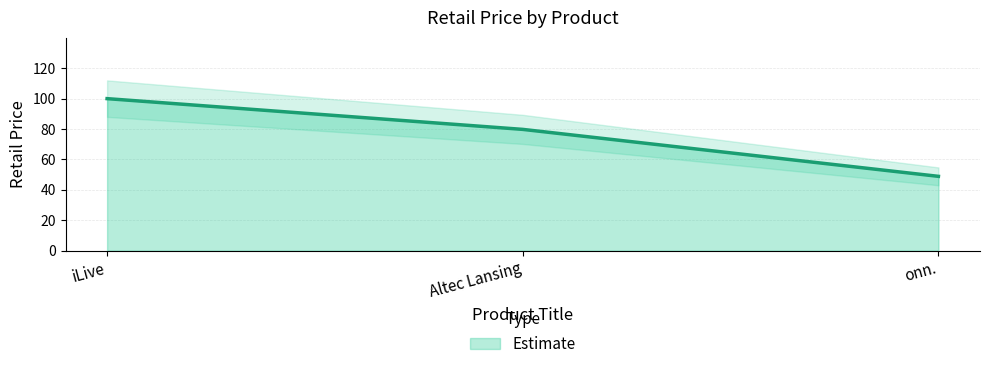

What is the sum of all values?

228.6